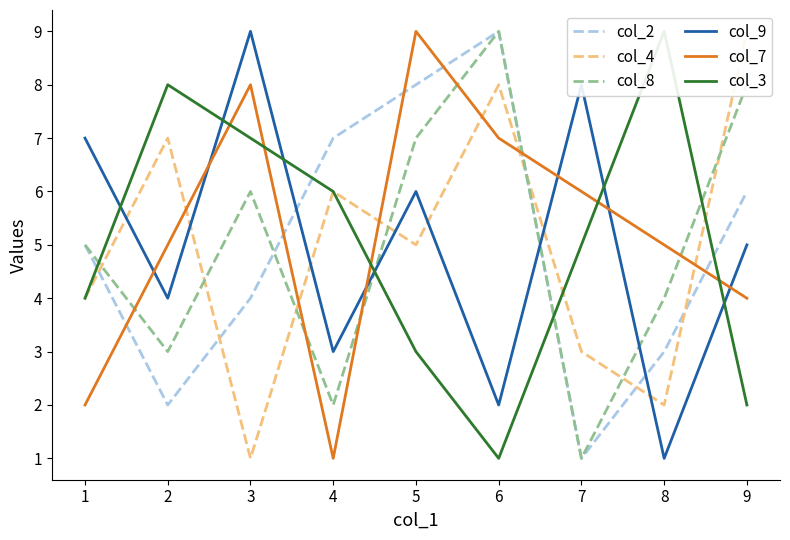

Rank the categories by col_9 value from highest to lowest.

3, 7, 1, 5, 9, 2, 4, 6, 8